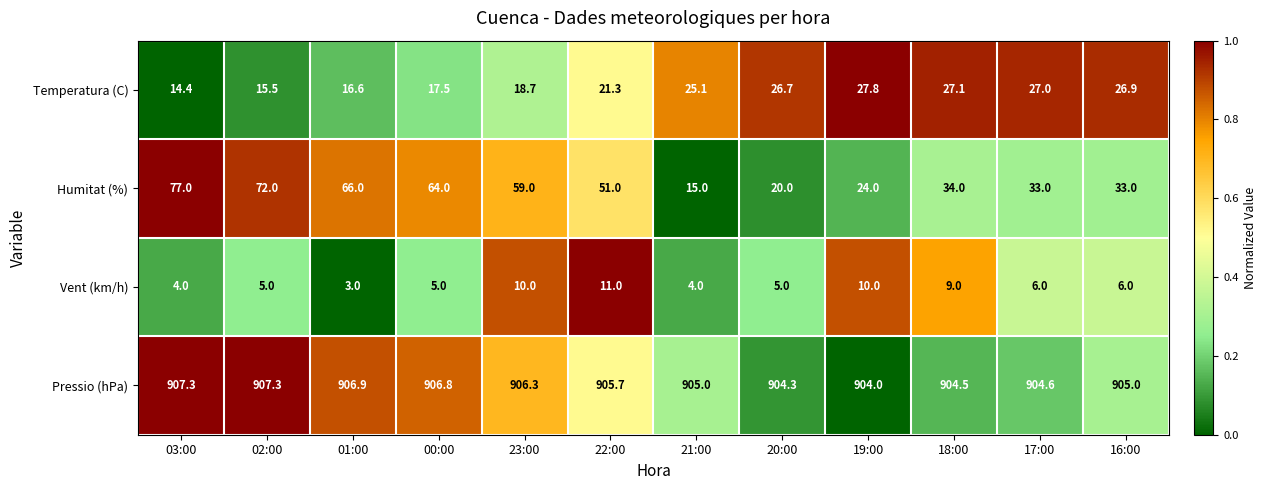

At 16:00, list the series in order from largest to smallest.

Pressio (hPa), Humitat (%), Temperatura (C), Vent (km/h)